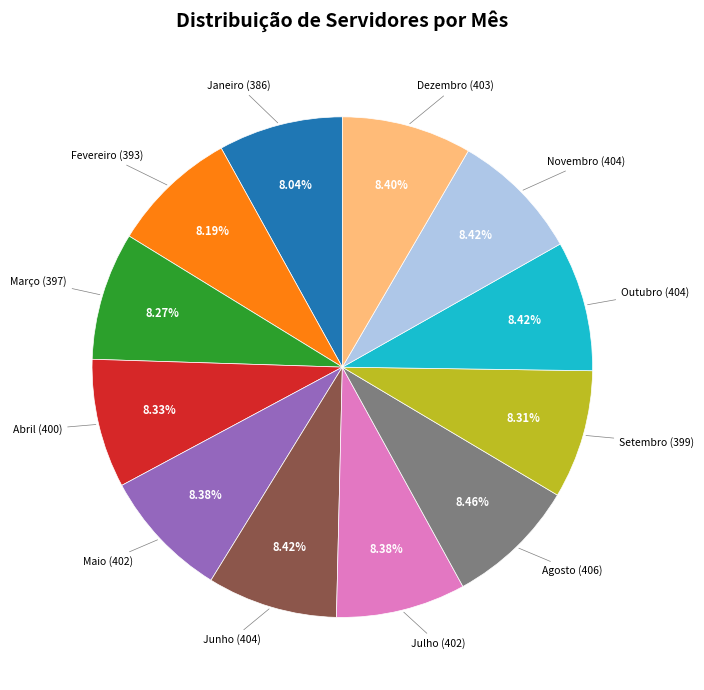

Is there any slice that represents more than half of the pie?

No